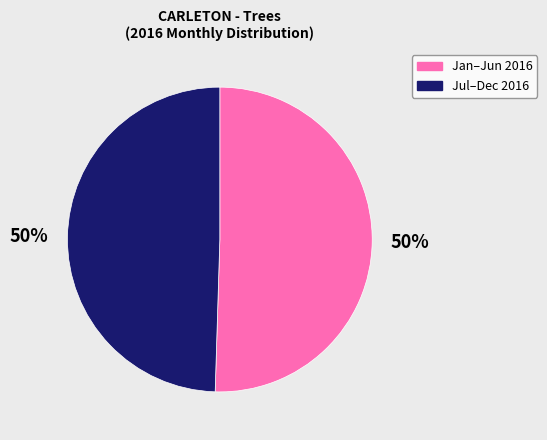

How many segments does this pie chart have?

2